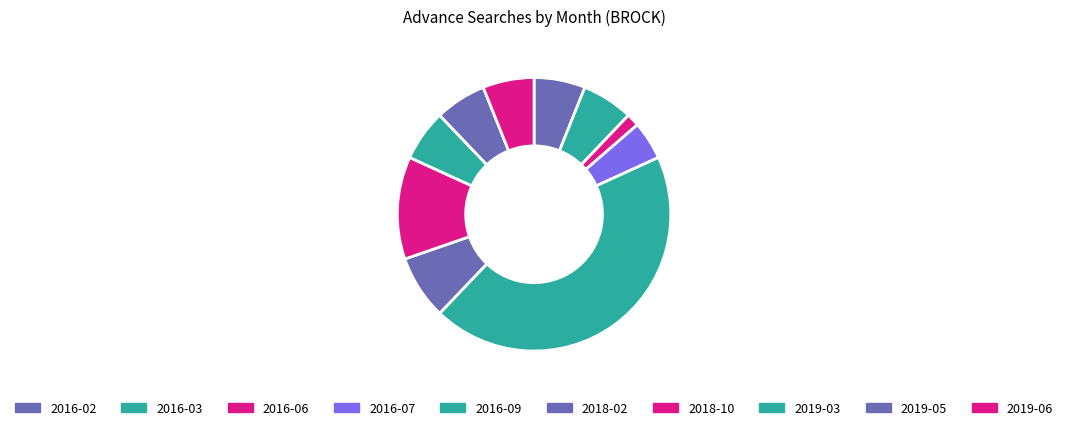

Does 2018-10 represent more than half of the total?

No